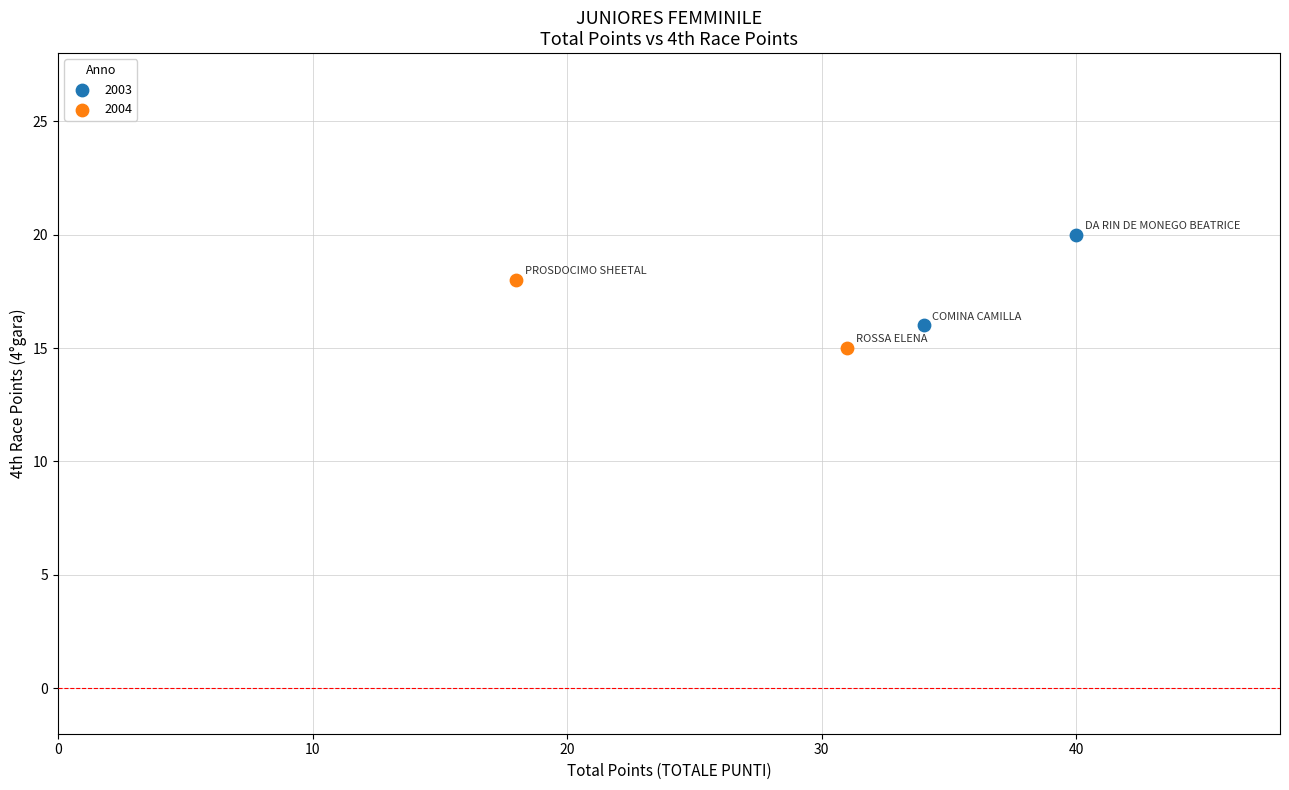

What are all the series names shown in the legend?

2003, 2004